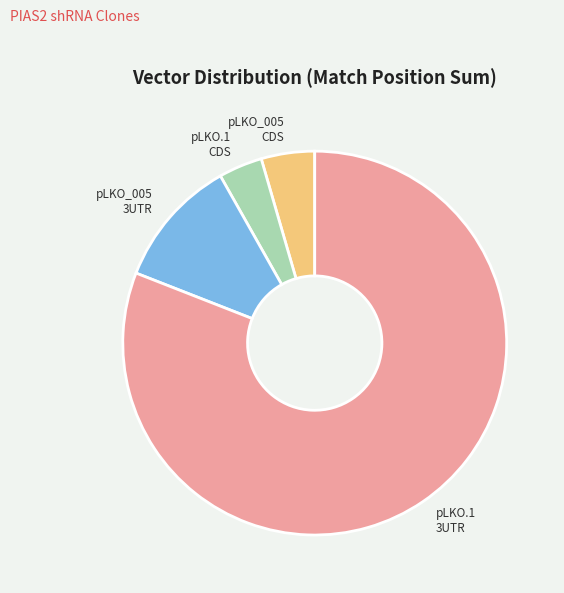

Rank the categories by value from highest to lowest.

pLKO.1 3UTR, pLKO_005 3UTR, pLKO_005 CDS, pLKO.1 CDS